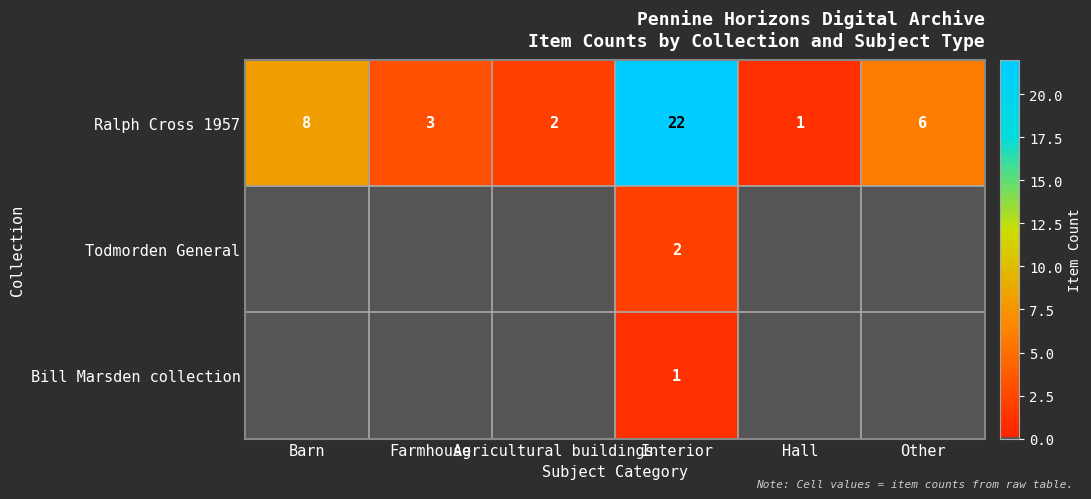

At which label does Ralph Cross 1957 first exceed 6?

Barn